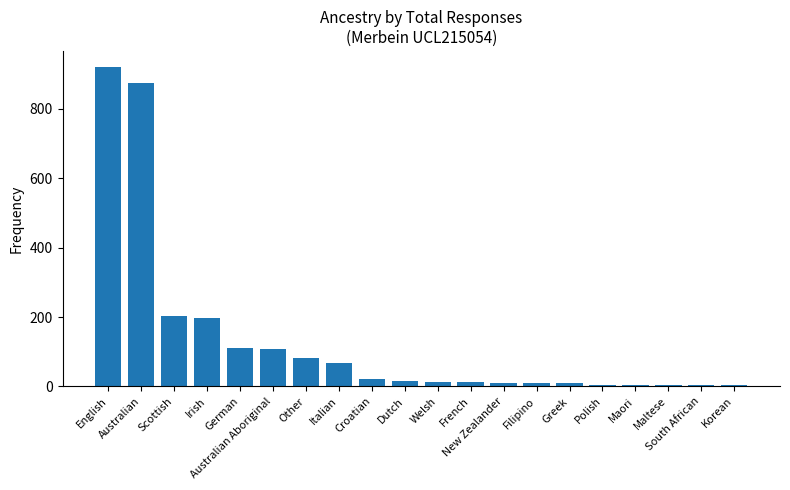

What is the difference between the maximum and minimum values?

917